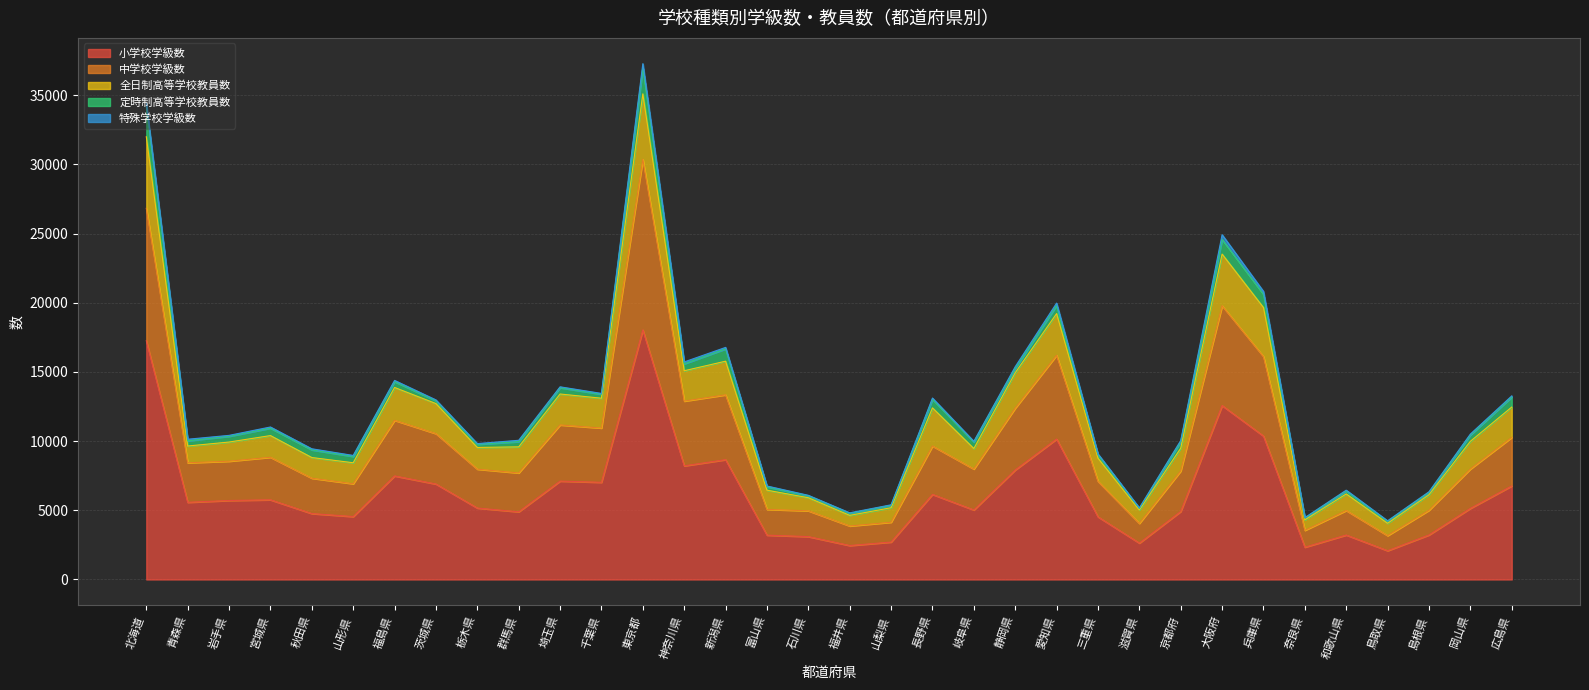

Reading left to right, transcribe all the data shown in this chart.

小学校学級数: 17254	5578	5709	5759	4764	4548	7485	6900	5163	4891	7111	7023	18041	8214	8660	3205	3099	2454	2705	6150	5024	7915	10152	4529	2630	4916	12571	10367	2335	3215	2080	3220	5140	6761
中学校学級数: 9572	2858	2840	3075	2556	2372	4019	3641	2811	2810	4059	3924	12327	4680	4688	1862	1865	1414	1434	3496	2959	4469	6054	2565	1426	2926	7213	5747	1217	1771	1090	1784	2846	3513
全日制高等学校教員数: 5175	1211	1385	1567	1495	1517	2375	2173	1570	1885	2236	2155	4733	2193	2430	1387	945	767	1049	2757	1483	2561	3012	1674	964	1649	3736	3541	757	1199	891	1123	2000	2188
定時制高等学校教員数: 2175	378	415	538	553	456	420	200	224	377	455	289	1881	499	888	244	137	143	173	618	472	304	574	246	117	464	1060	953	129	209	138	159	450	718
特殊学校学級数: 215	112	68	84	79	73	90	66	55	98	65	58	300	138	109	60	38	40	37	95	49	134	186	65	39	90	340	217	36	63	45	57	75	89